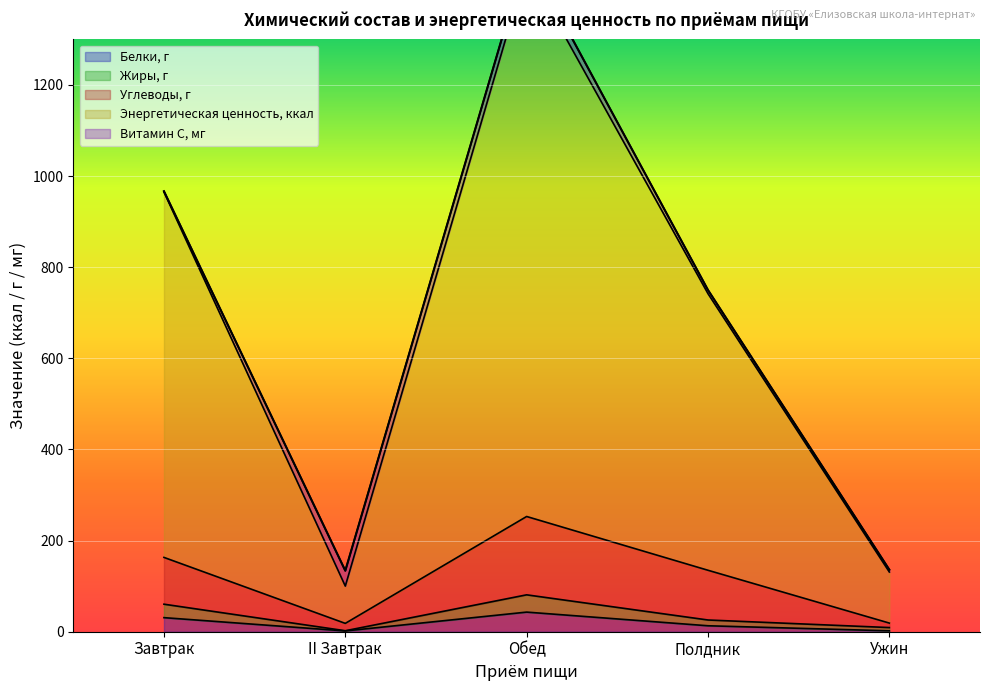

Which series has the widest spread of values?

Энергетическая ценность, ккал